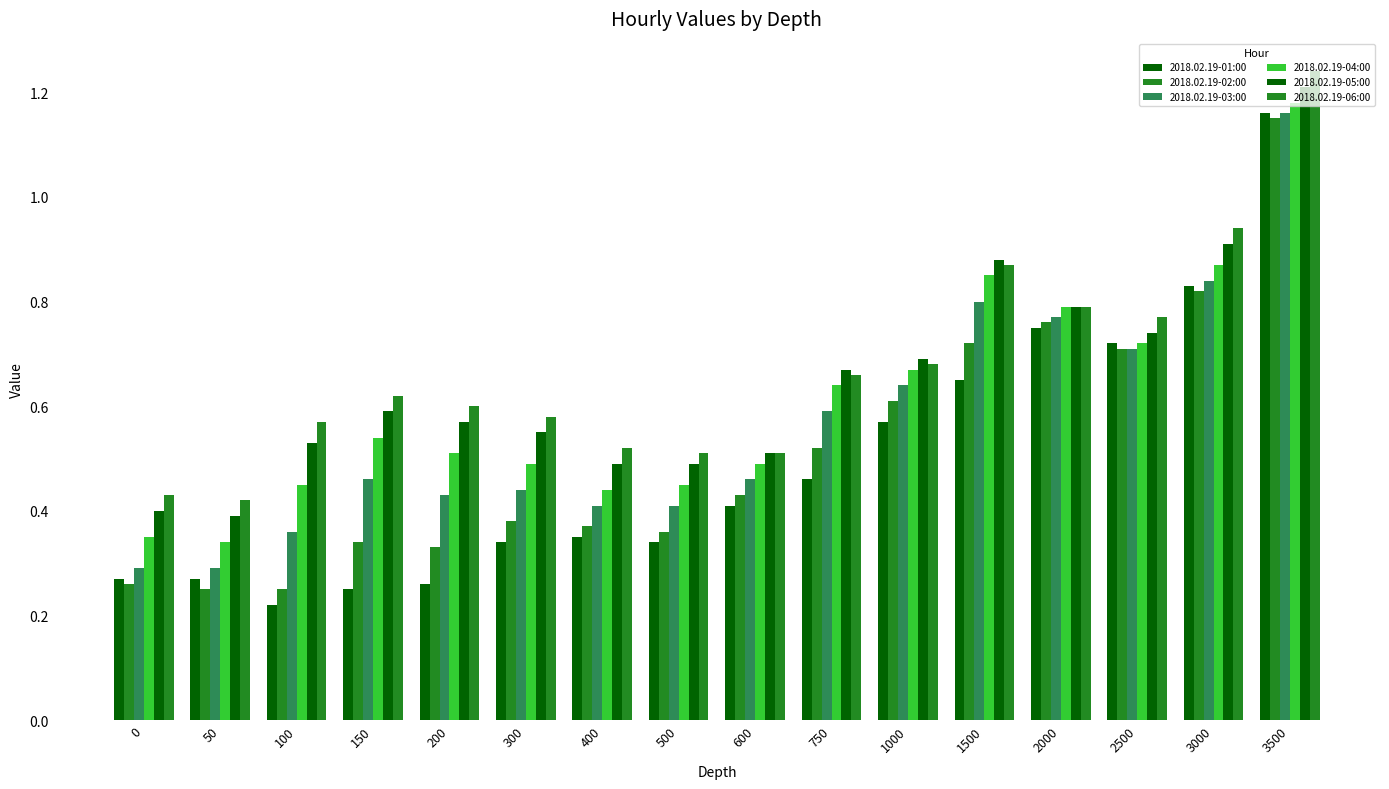

List the labels in order of 2018.02.19-05:00 value, largest first.

3500, 3000, 1500, 2000, 2500, 1000, 750, 150, 200, 300, 100, 600, 400, 500, 0, 50